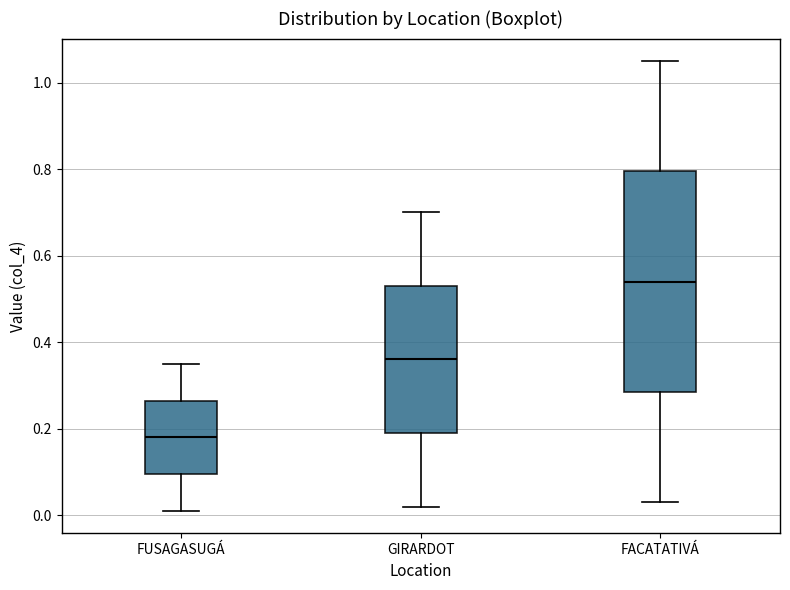

Reading left to right, transcribe this box plot: for each box, give where its median line is, the range the box spans, and where its two whiskers end, as read against the y-axis. The values are not printed on the chart, so give them approximately, as read against the axis.

FUSAGASUGÁ: median 0.18, box 0.10 to 0.26, whiskers 0.02 to 0.36
GIRARDOT: median 0.36, box 0.20 to 0.54, whiskers 0.02 to 0.70
FACATATIVÁ: median 0.54, box 0.28 to 0.80, whiskers 0.04 to 1.06